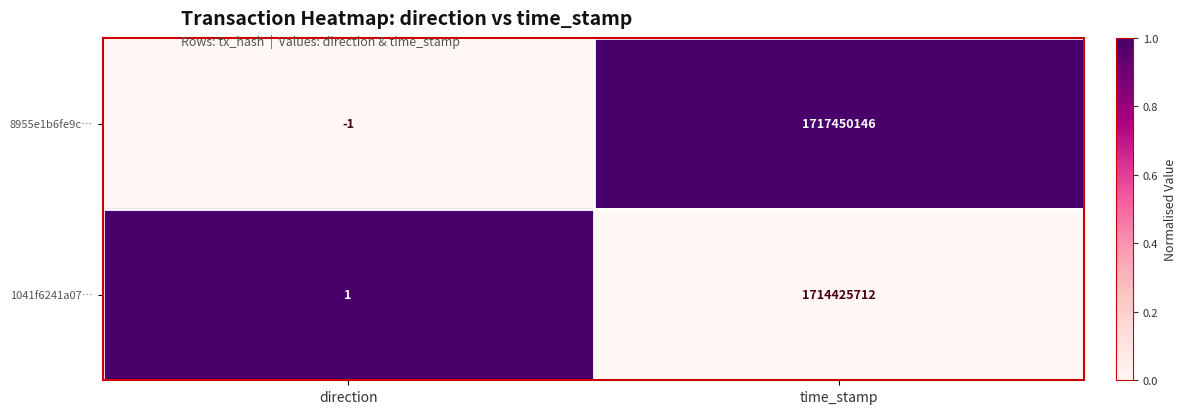

What is the difference between the 8955e1b6fe9c… values at direction and time_stamp?

1717450147